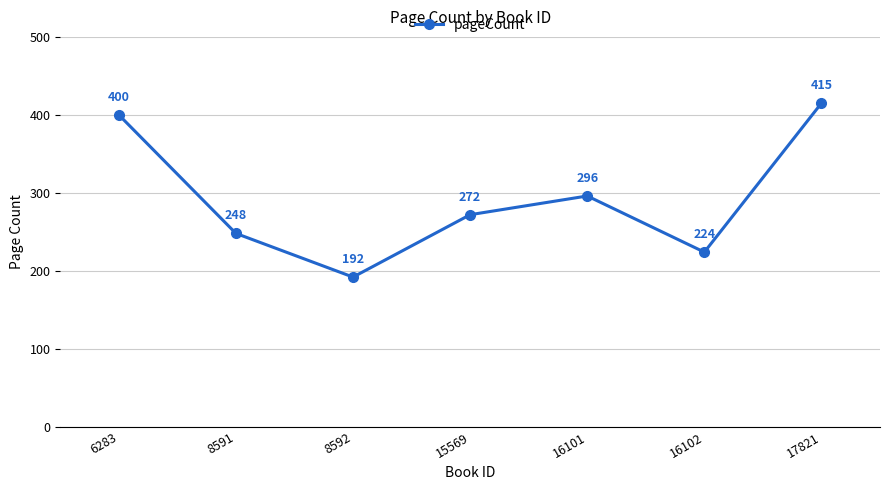

What is the difference between the maximum and minimum values?

223